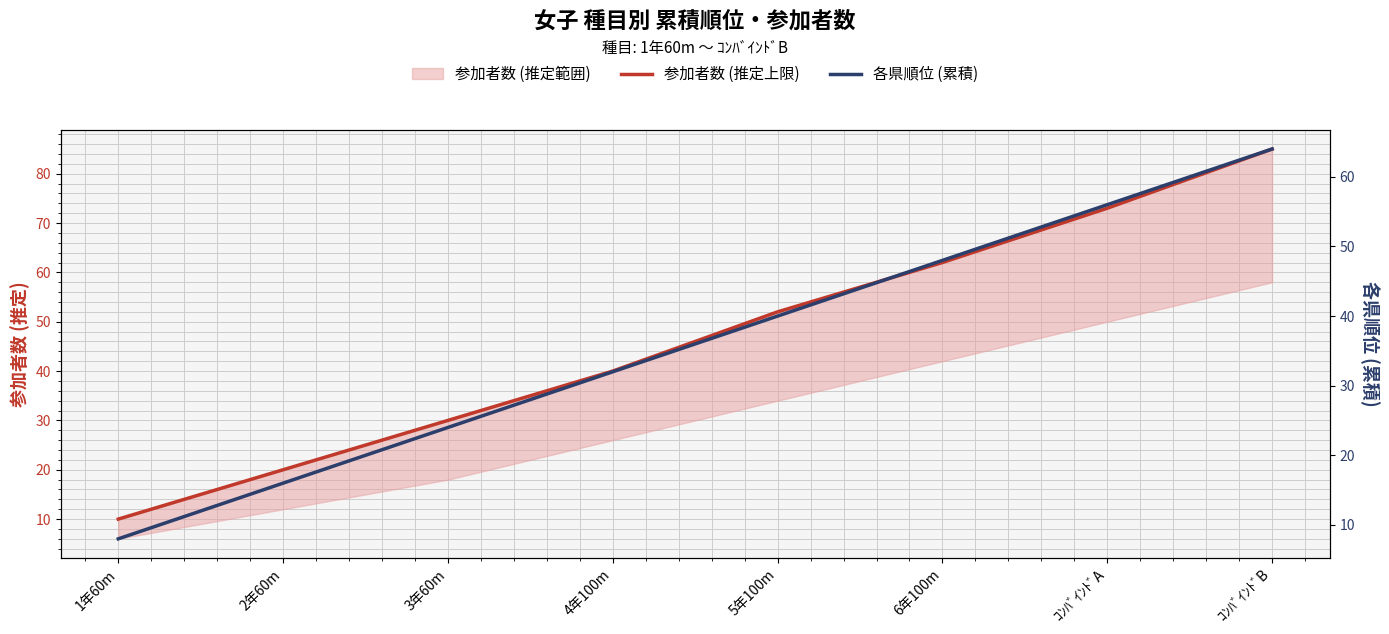

Which category has the lowest value in the 参加者数 (推定上限) series?

1年60m